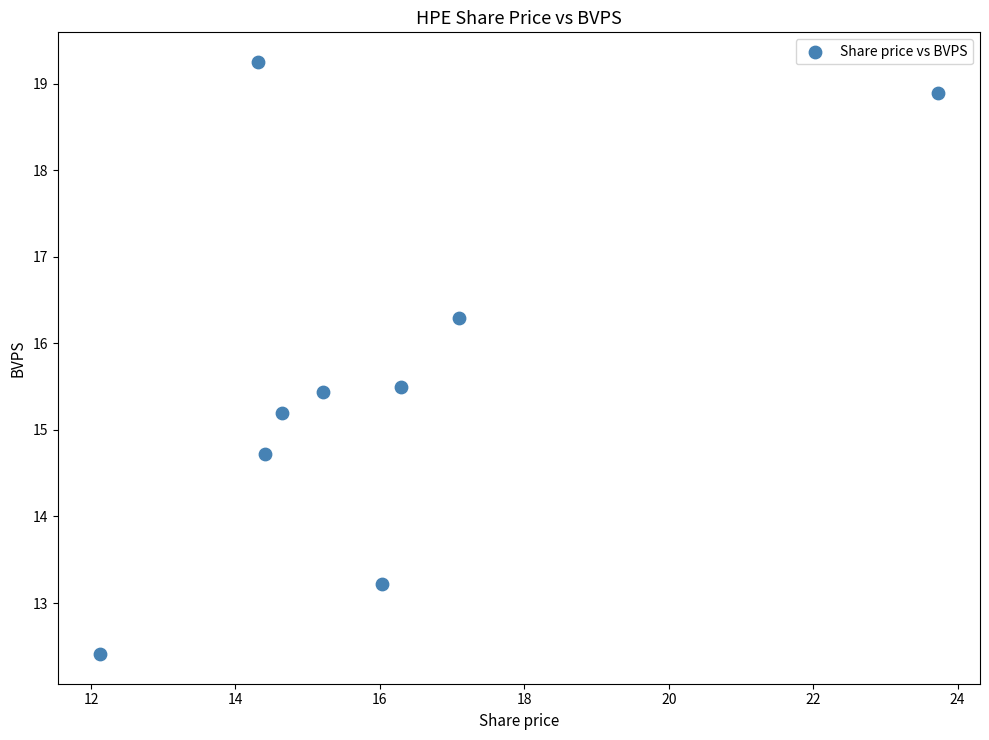

What Y value in the scatter plot is closest to 15?

15.2